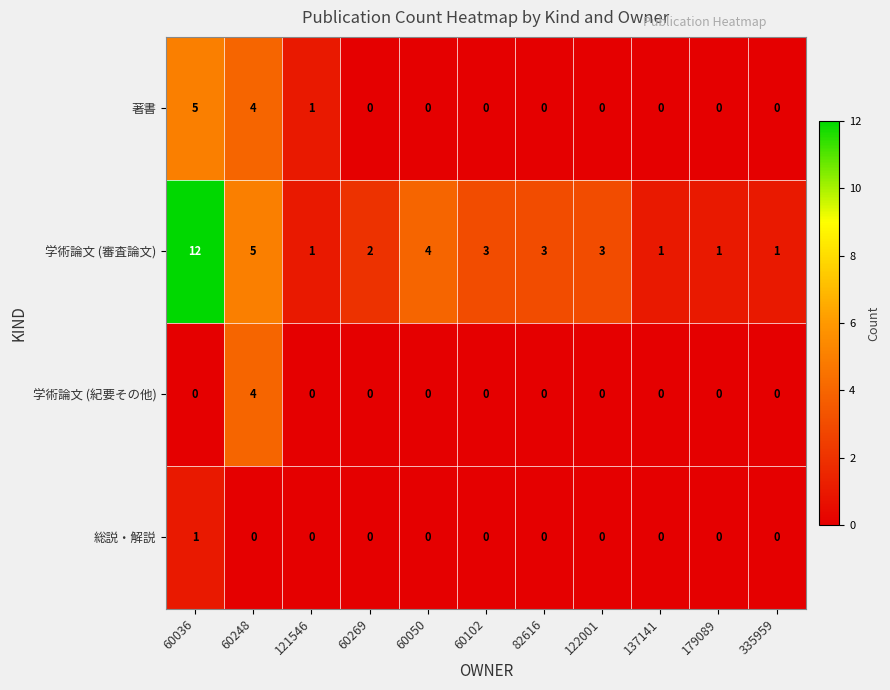

What is the difference between the 学術論文 (紀要その他) values at 60050 and 60248?

4